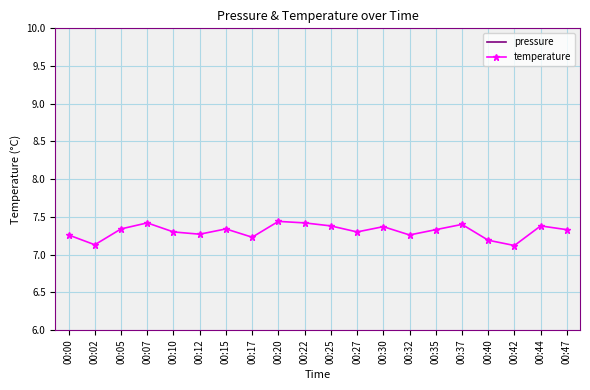

Reading left to right, list all the values displayed in this chart.

pressure: 17.5	13.0	15.9	16.5	17.0	18.1	17.6	14.5	13.7	15.8	15.2	18.0	15.5	16.8	17.0	16.5	18.3	15.7	17.2	19.0
temperature: 7.3	7.1	7.3	7.4	7.3	7.3	7.3	7.2	7.4	7.4	7.4	7.3	7.4	7.3	7.3	7.4	7.2	7.1	7.4	7.3